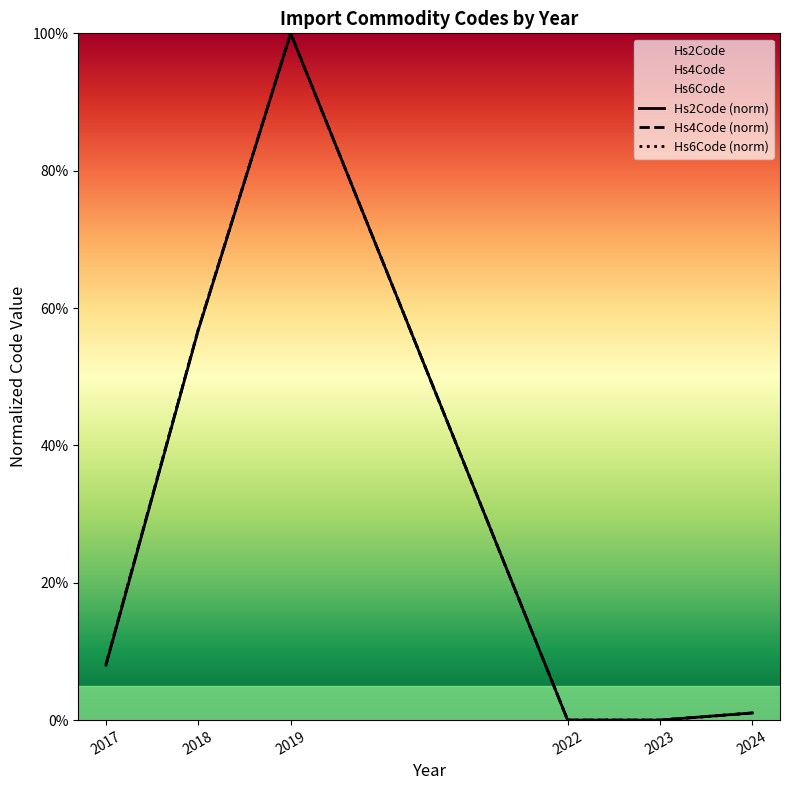

At which category does Hs4Code (norm) reach its first local peak?

2019